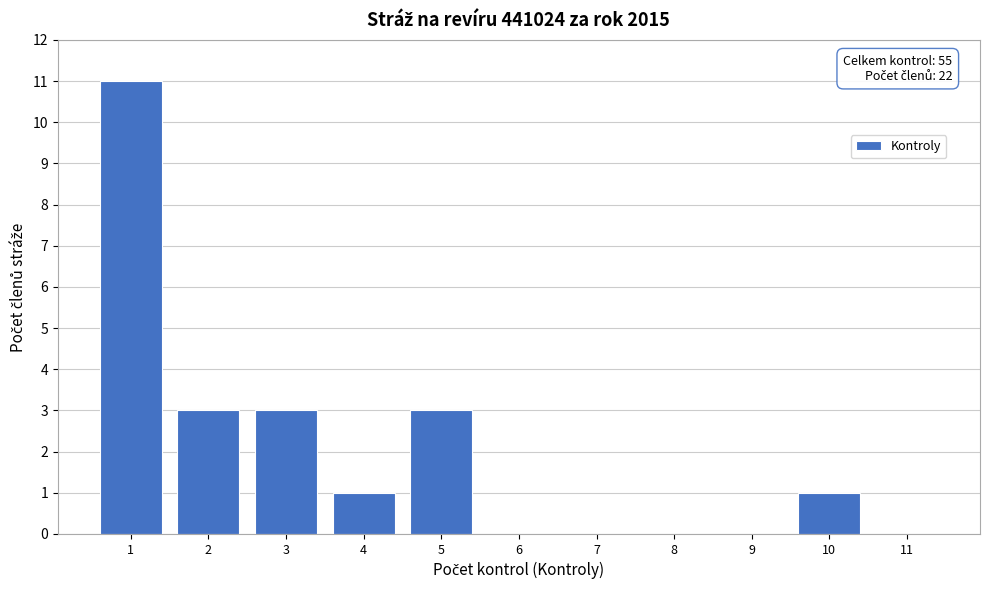

Over which range of the x-axis is the bar tallest?

0.5 to 1.5